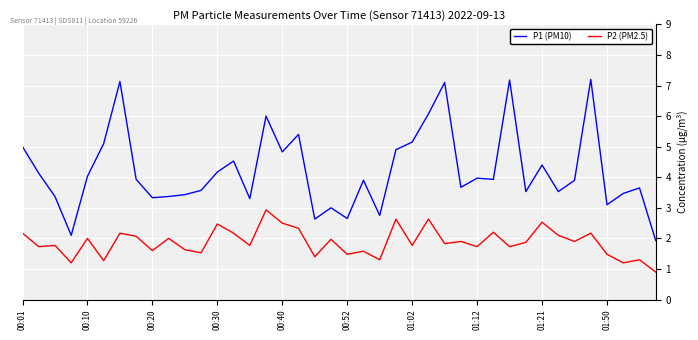

Which series has the largest total across all categories?

P1 (PM10)